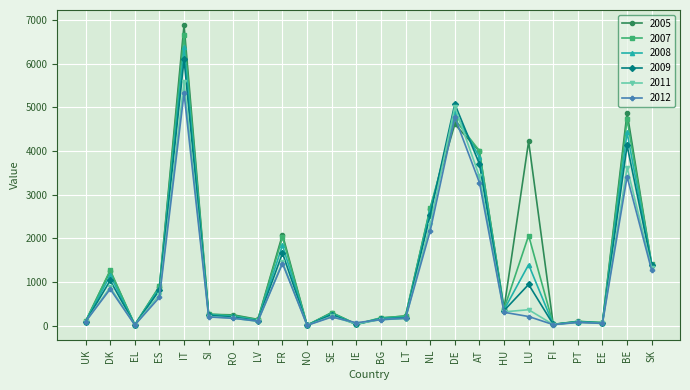

What is the label of the 17th point from the right?

LV